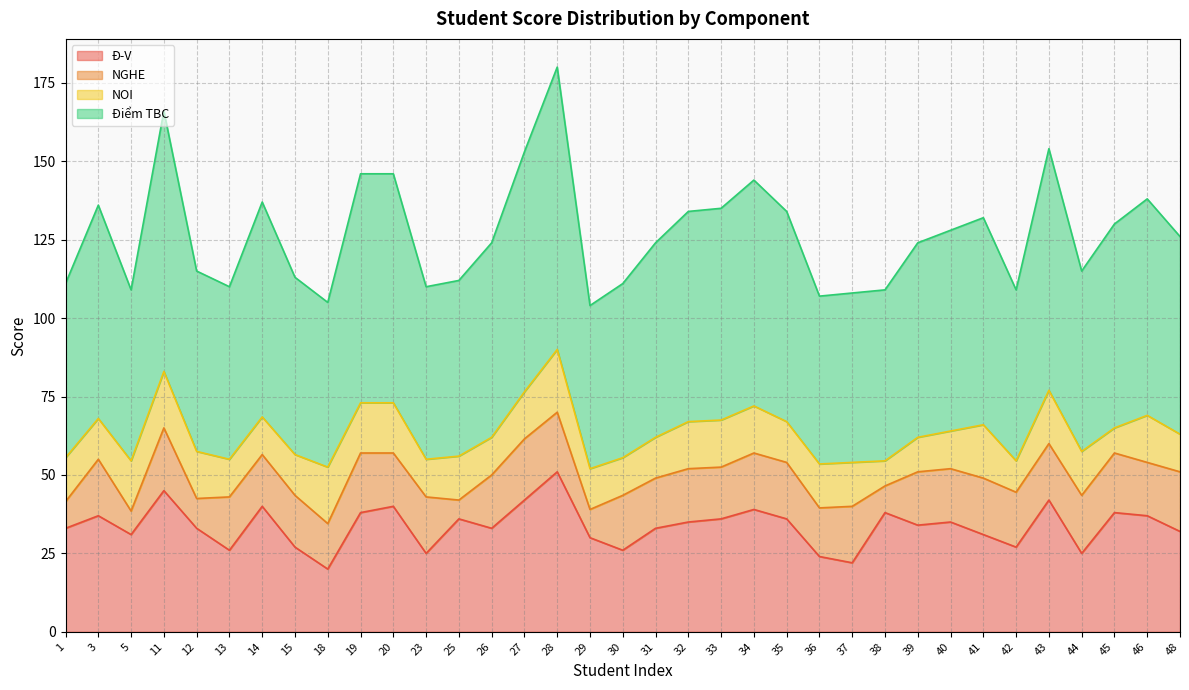

What is the total value across all series at 45?

130.0